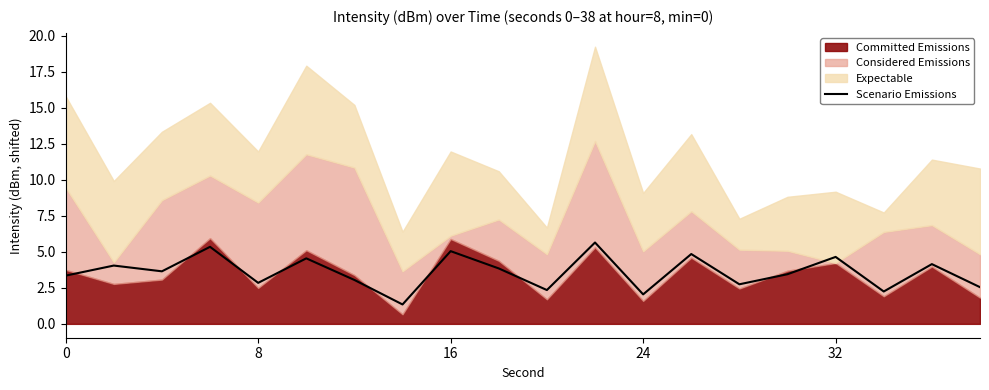

Reading right to left, what are all the values shown in this chart?

2.5	4.1	2.2	4.6	3.4	2.7	4.8	2.0	5.6	2.3	3.8	5.0	1.3	3.0	4.5	2.8	5.3	3.6	4.0	3.3